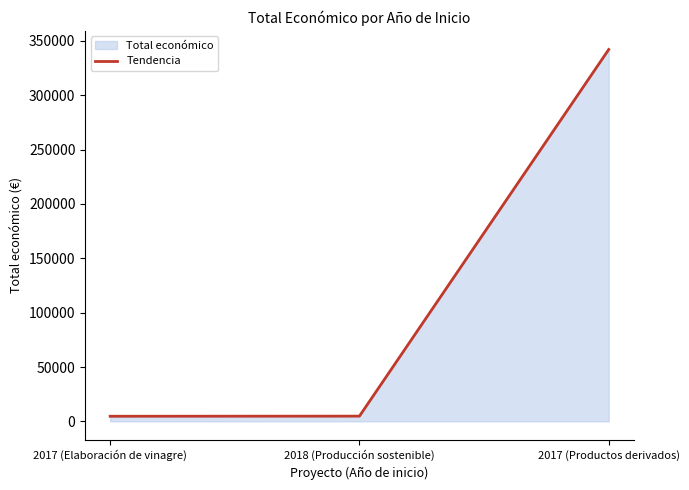

Which label corresponds to the largest value in the chart?

2017 (Productos derivados)